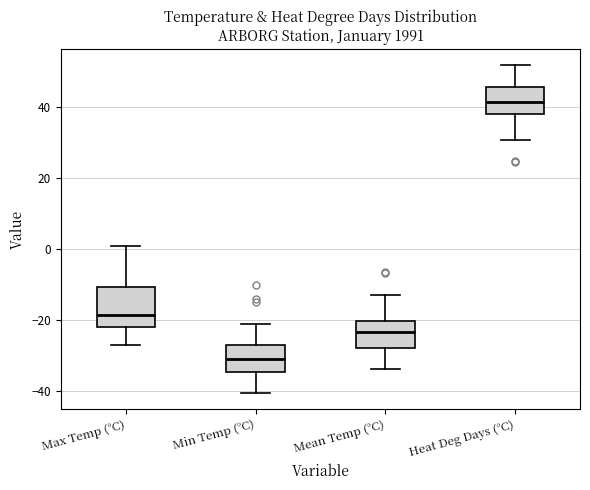

Which box is the tallest, from its lower edge to its upper edge?

Max Temp (°C)